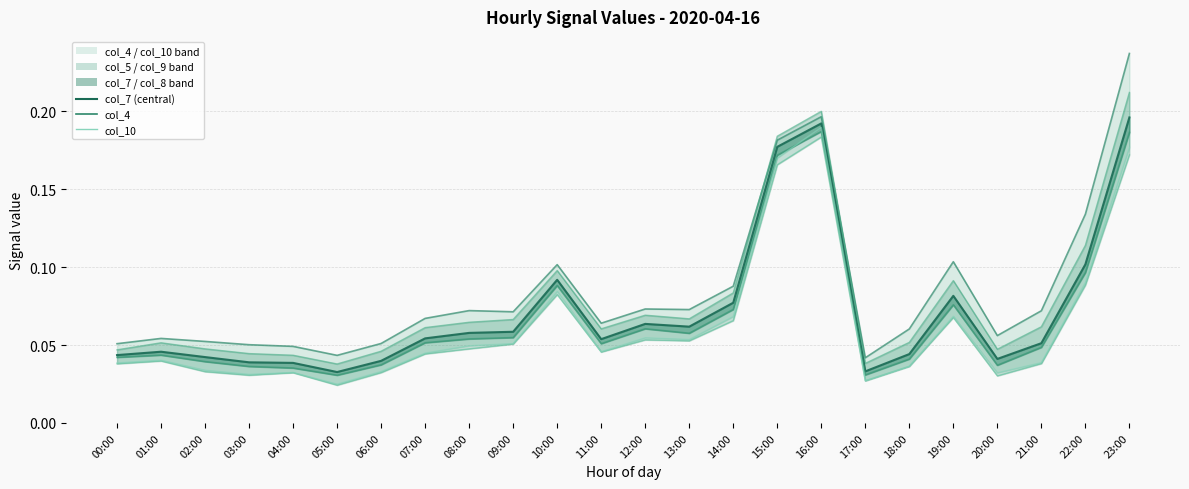

Rank the categories by col_7 value from lowest to highest.

05:00, 17:00, 04:00, 03:00, 06:00, 20:00, 02:00, 00:00, 18:00, 01:00, 21:00, 11:00, 07:00, 08:00, 09:00, 13:00, 12:00, 14:00, 19:00, 10:00, 22:00, 15:00, 16:00, 23:00